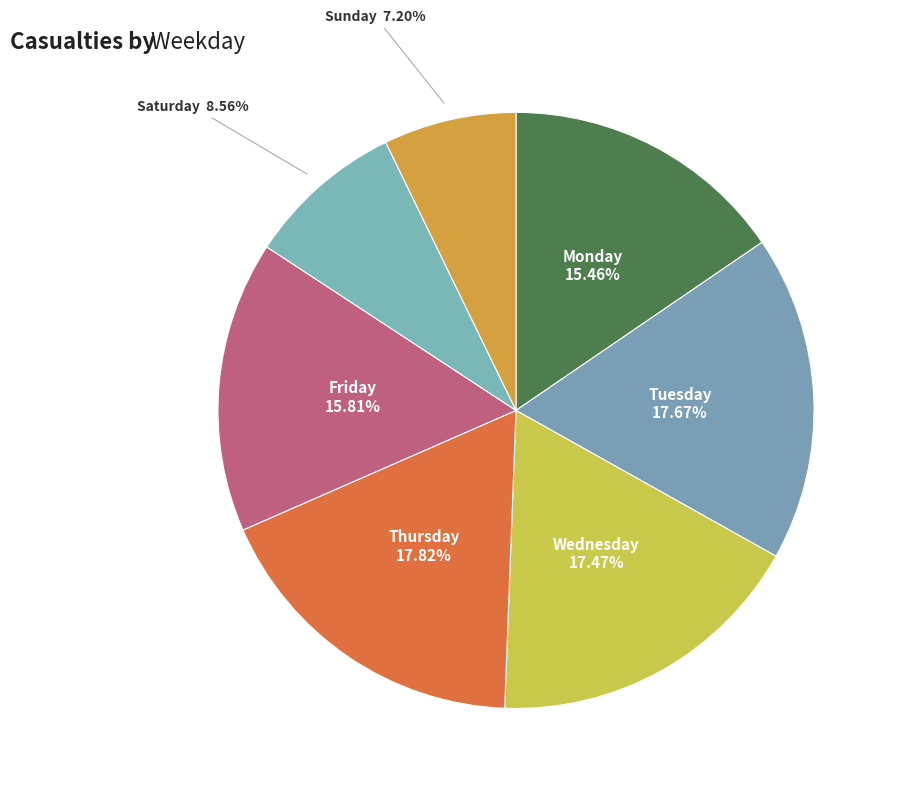

How many slices are in this pie chart?

7